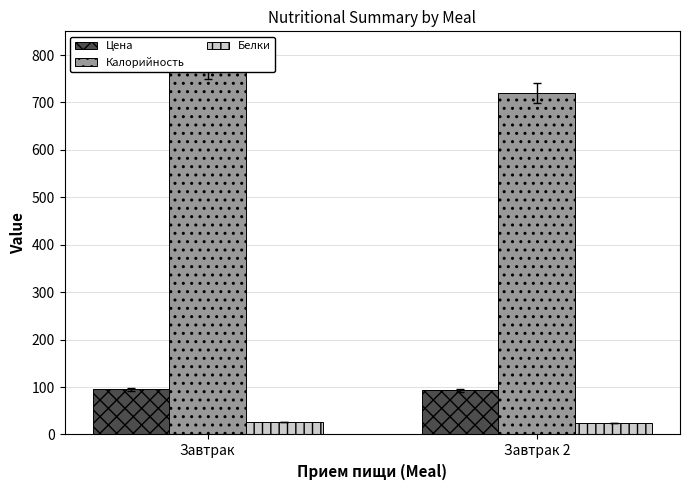

Which series has the largest total across all categories?

Калорийность